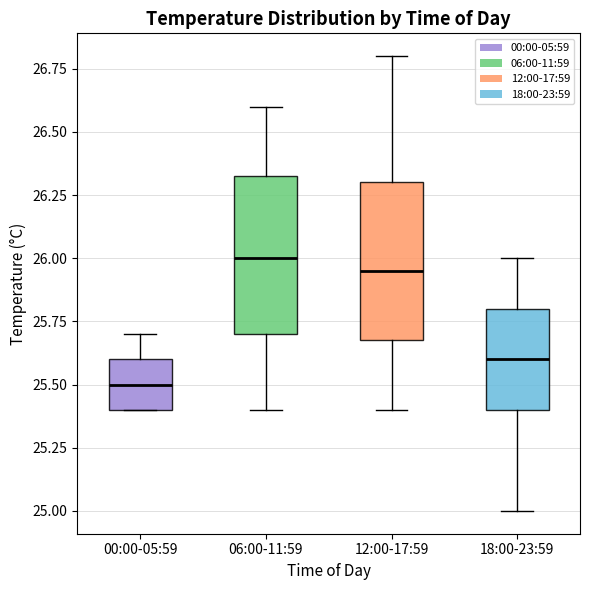

Which box's median line is the highest?

06:00-11:59